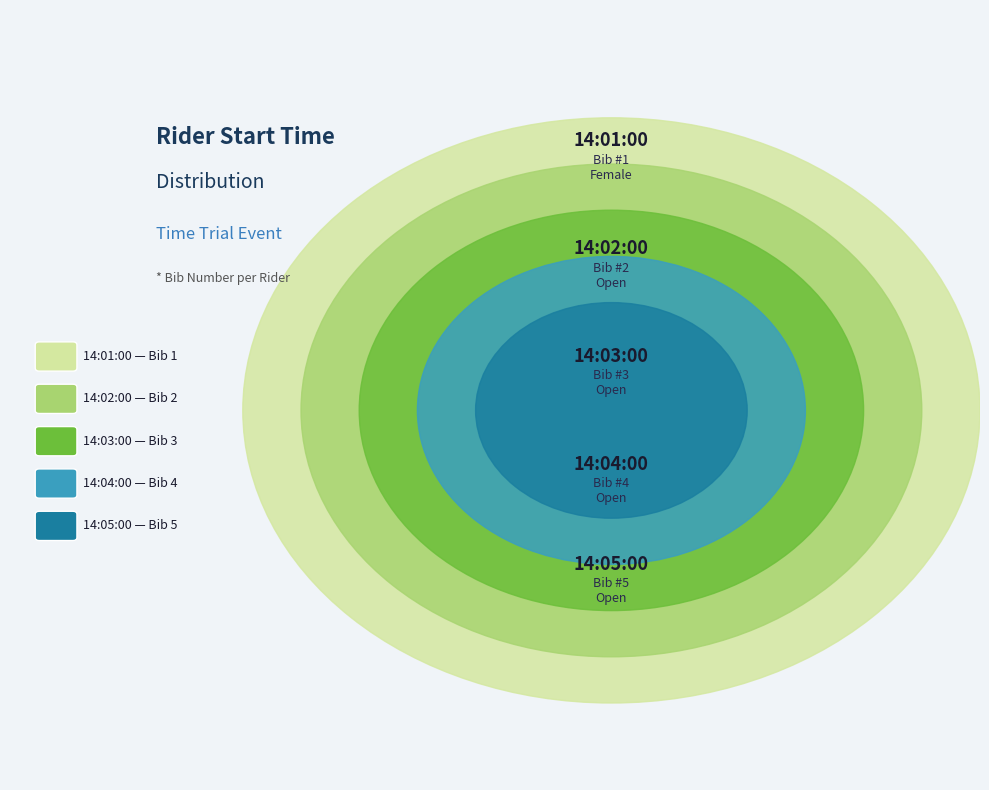

Is 14:01:00 the majority of the pie?

No